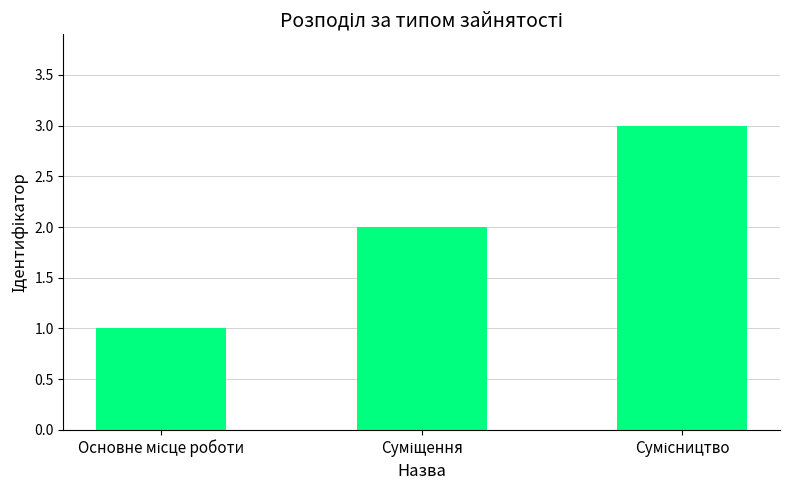

What is the value of the 2nd bar from the left?

2